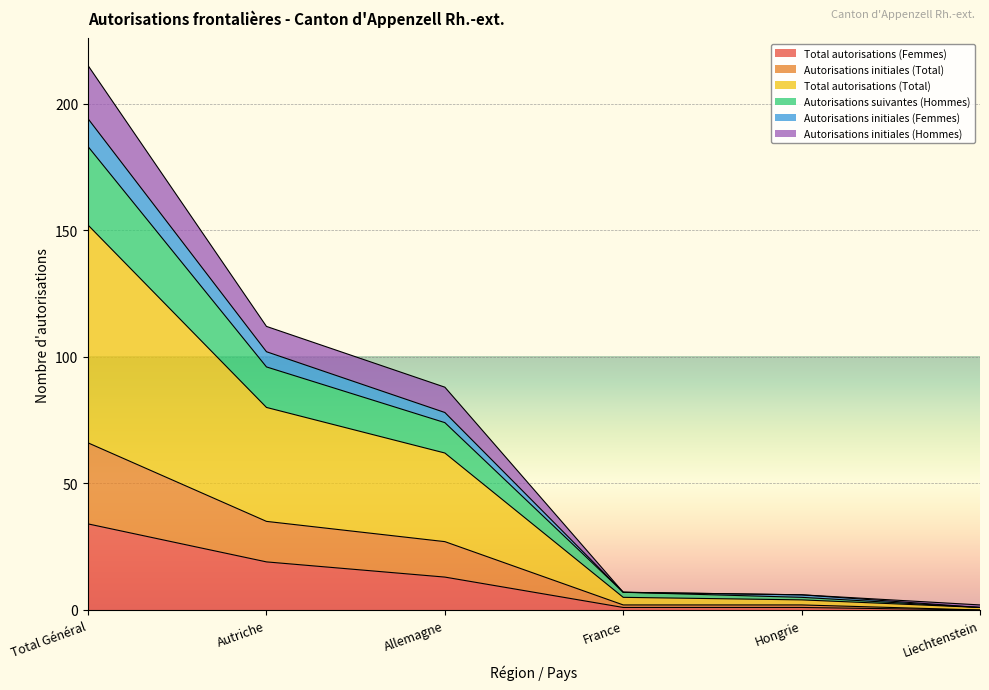

Which category has the highest value in the Total autorisations (Femmes) series?

Total Général